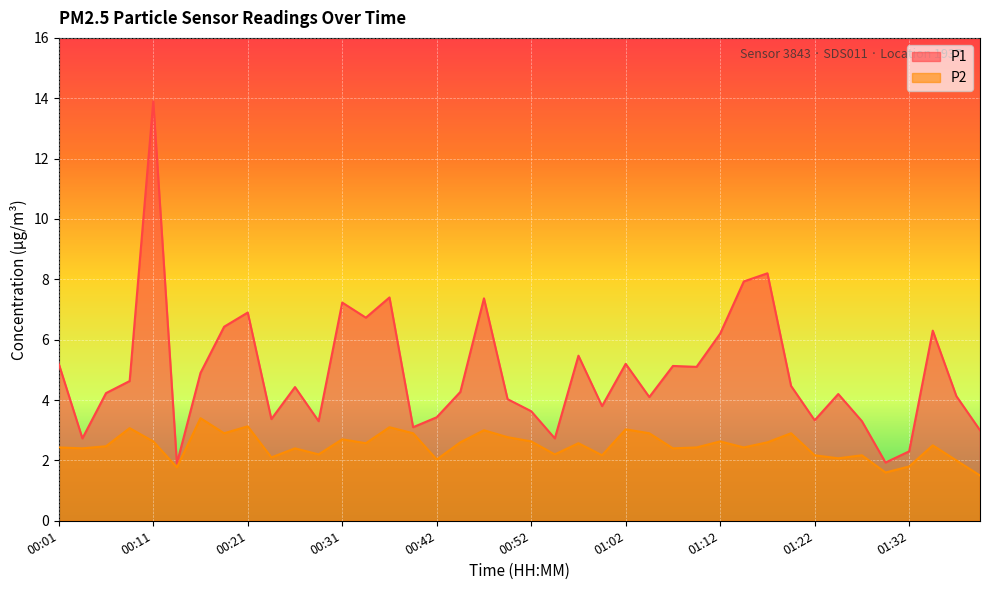

How many series are shown in this chart?

2